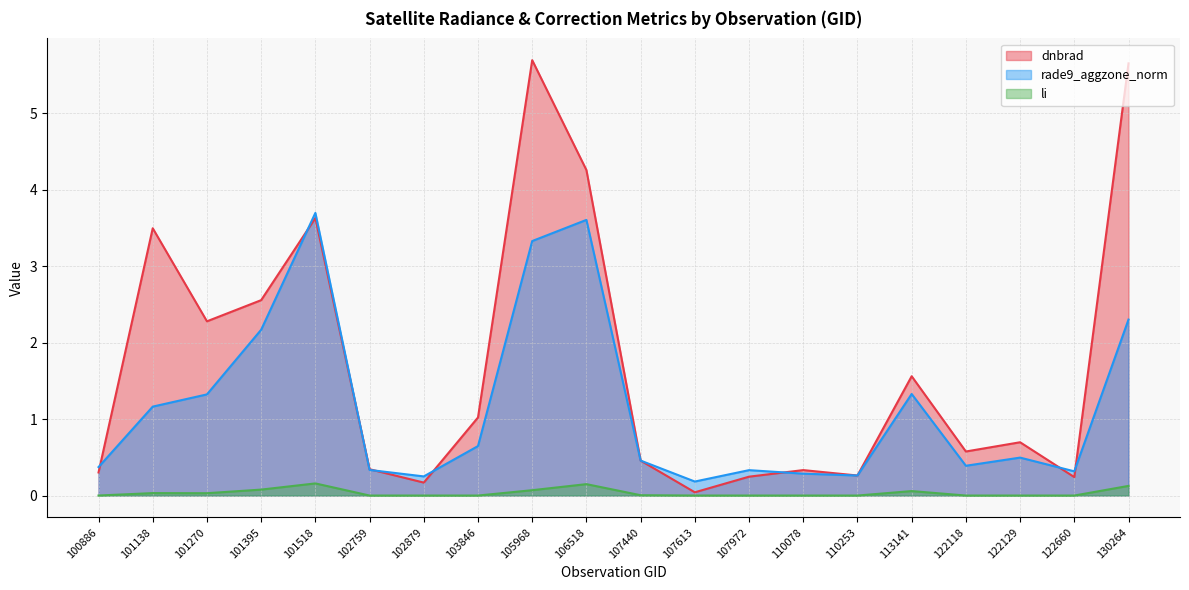

Count the number of categories in the chart.

20